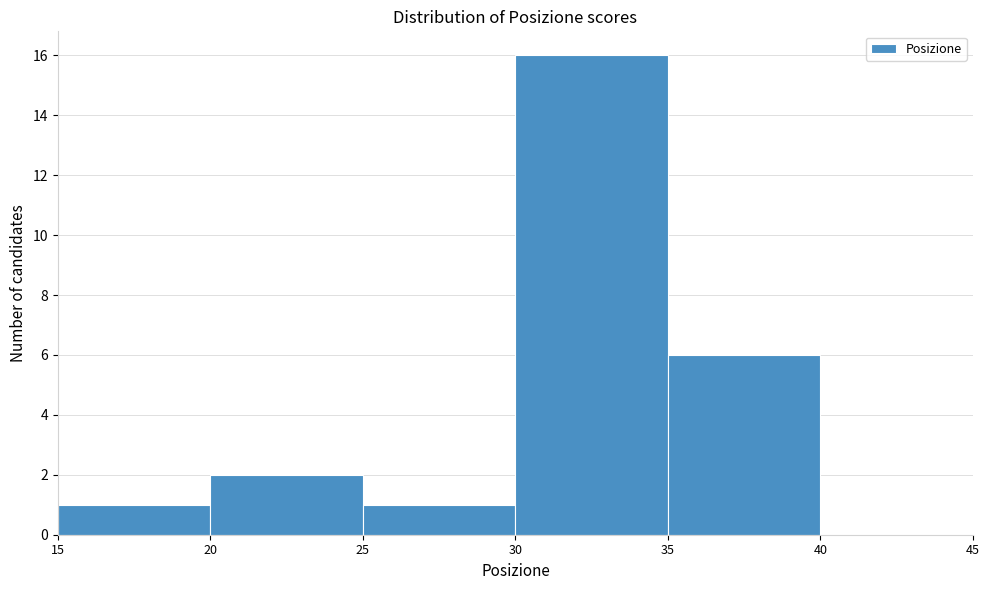

Reading left to right, list every bar in this chart as the range it spans on the x-axis followed by its height. The values are not printed on the chart, so give them approximately, as read against the axis.

15 to 20: 1
20 to 25: 2
25 to 30: 1
30 to 35: 16
35 to 40: 6
40 to 45: 0